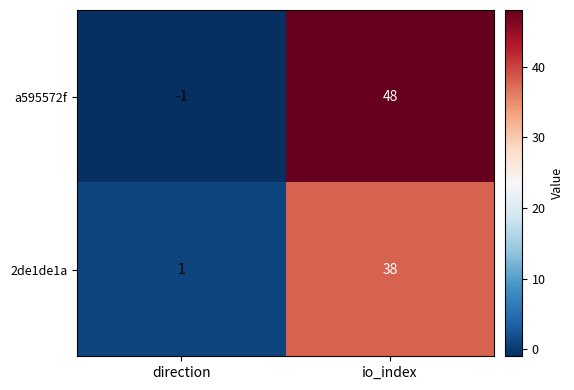

Which series has the widest spread of values?

a595572f